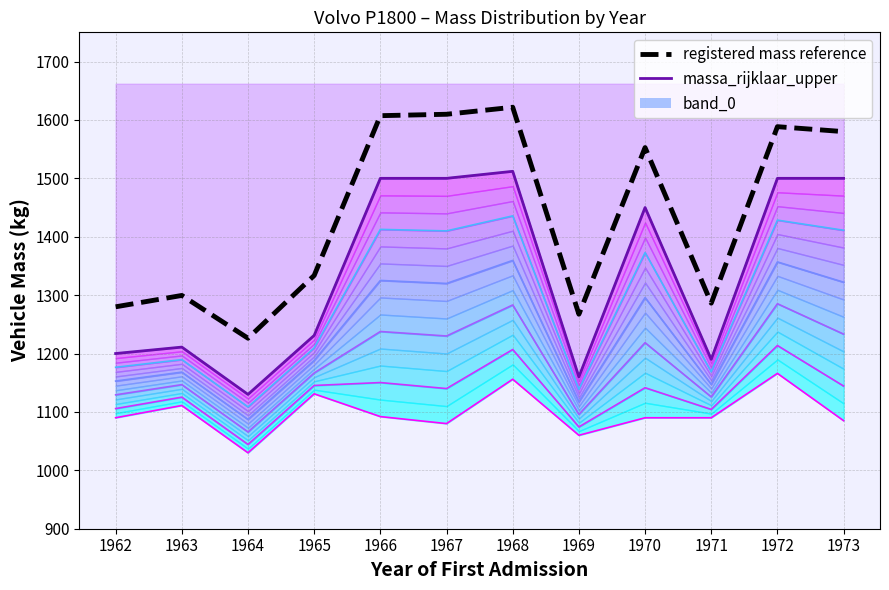

Between 1965 and 1967, which is larger?

1965